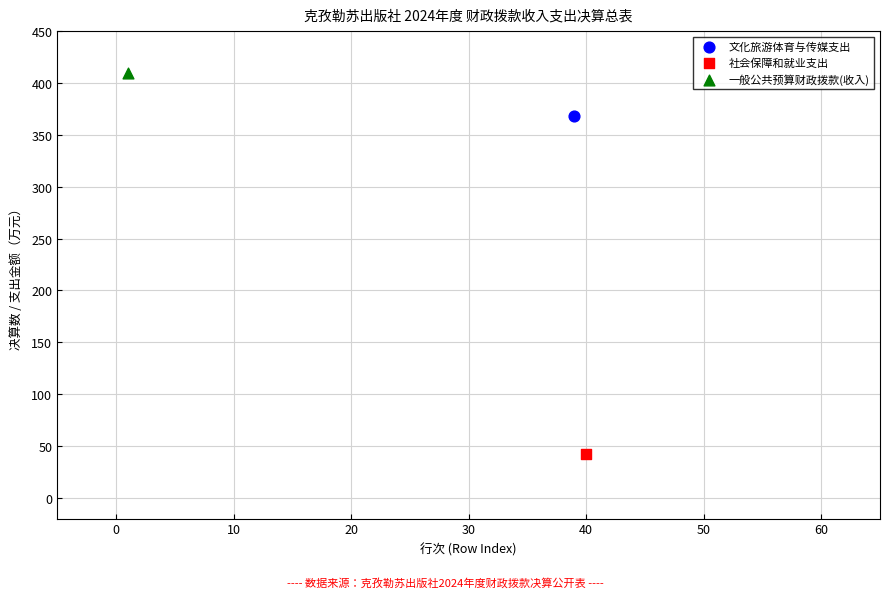

Which series reaches the minimum Y coordinate?

社会保障和就业支出